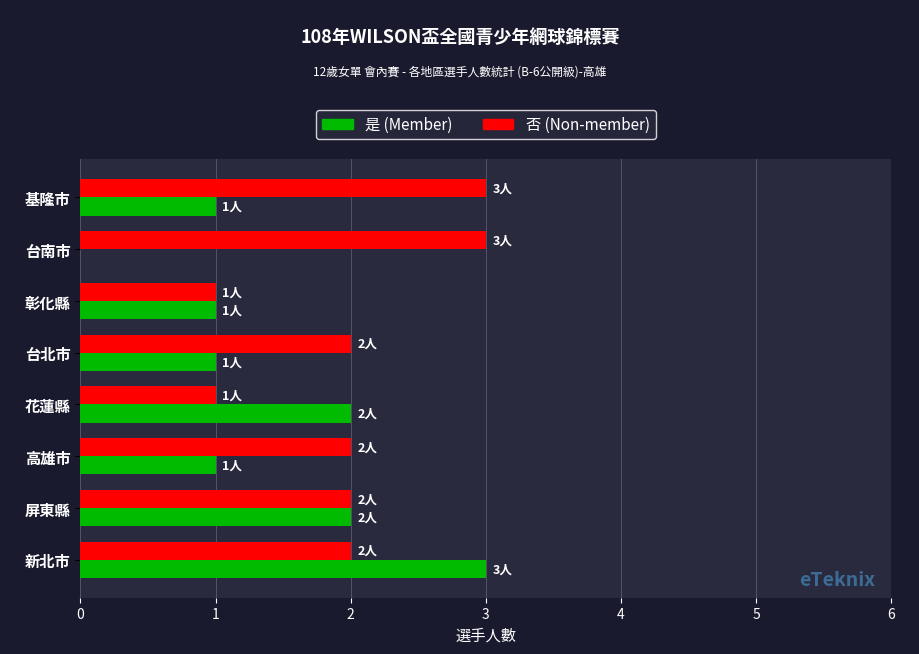

True or false: 否 (Non-member) has a value of 1 at 彰化縣.

True